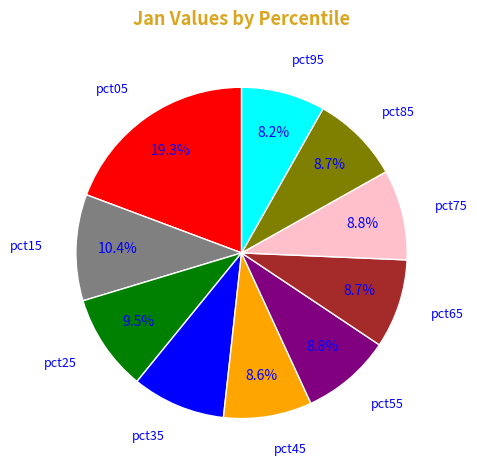

Count the number of slices in the pie.

10